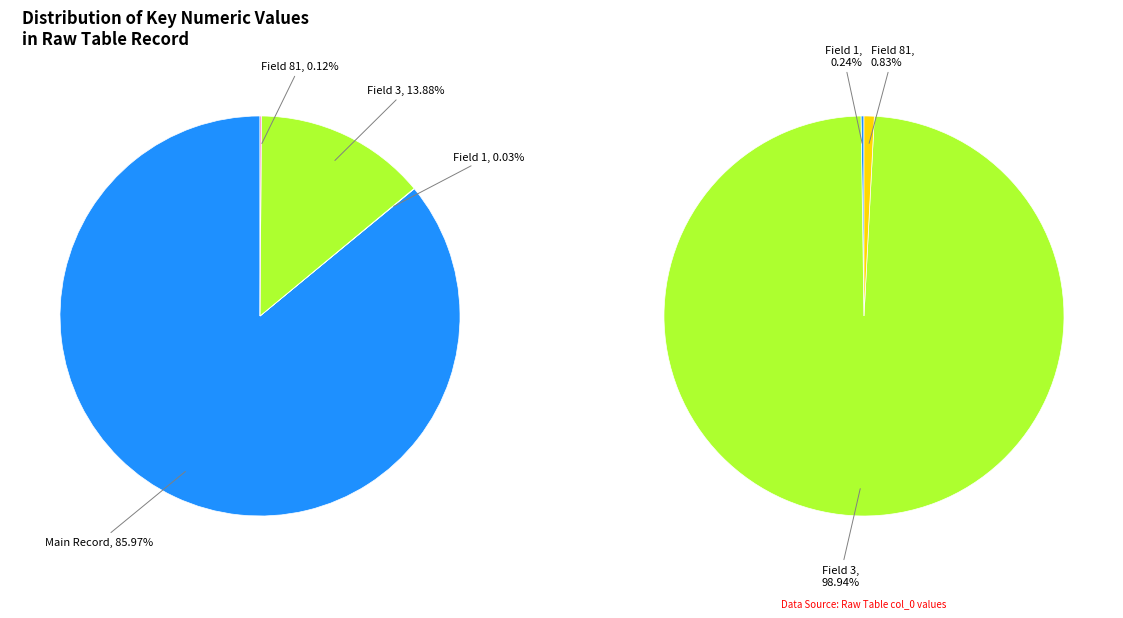

True or false: col_81 accounts for 0% of the total.

True